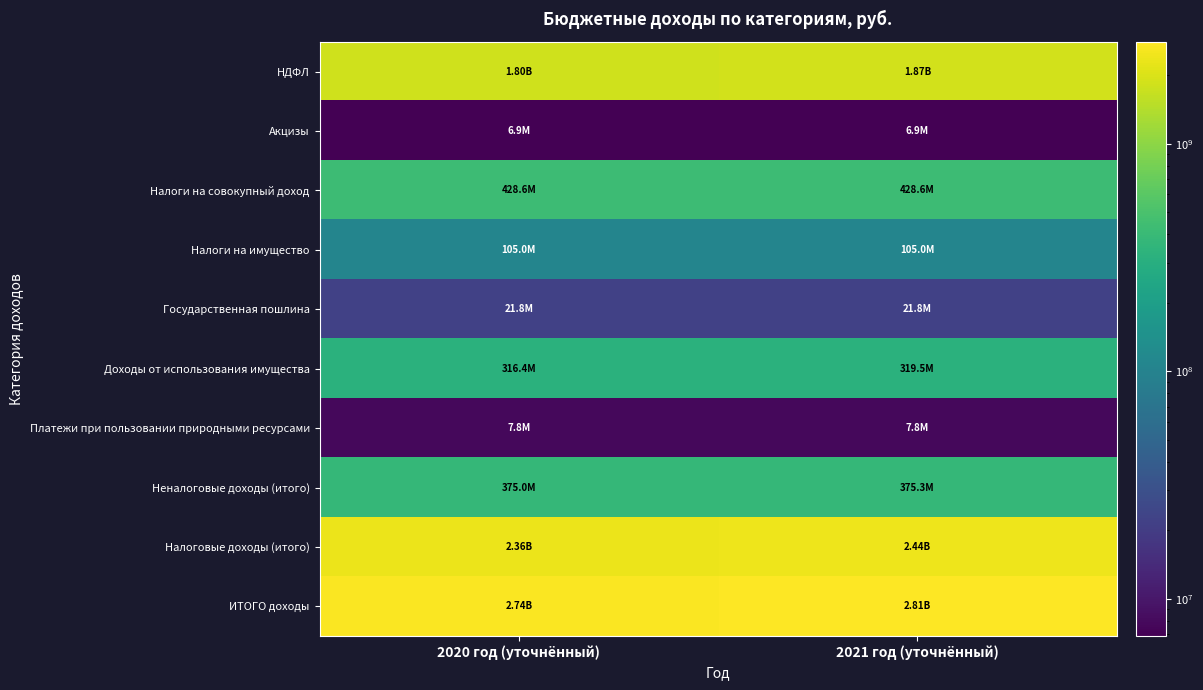

Rank the series by their maximum value, from highest to lowest.

ИТОГО доходы, Налоговые доходы (итого), НДФЛ, Налоги на совокупный доход, Неналоговые доходы (итого), Доходы от использования имущества, Налоги на имущество, Государственная пошлина, Платежи при пользовании природными ресурсами, Акцизы